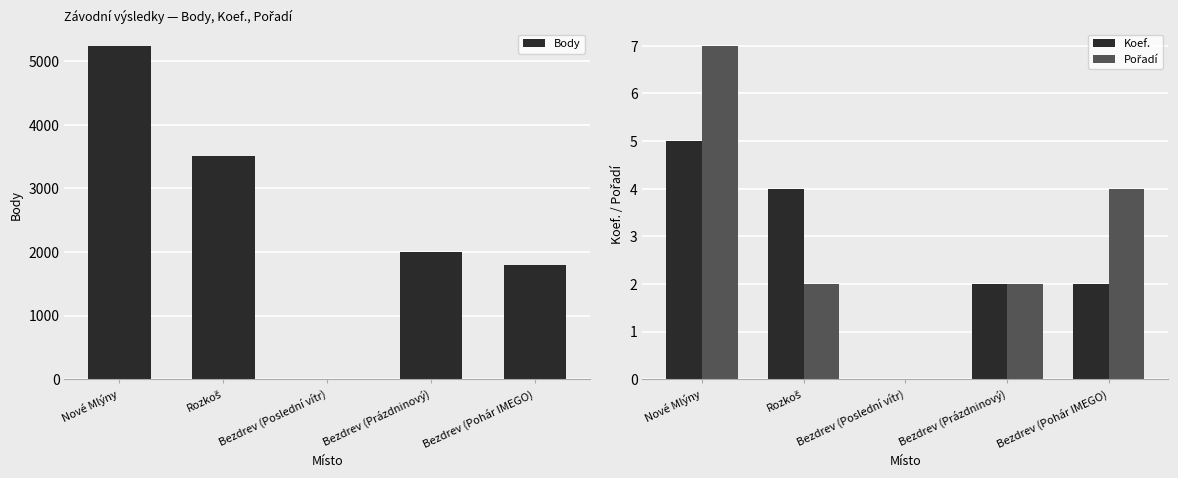

What is the sum of all Koef. values?

13